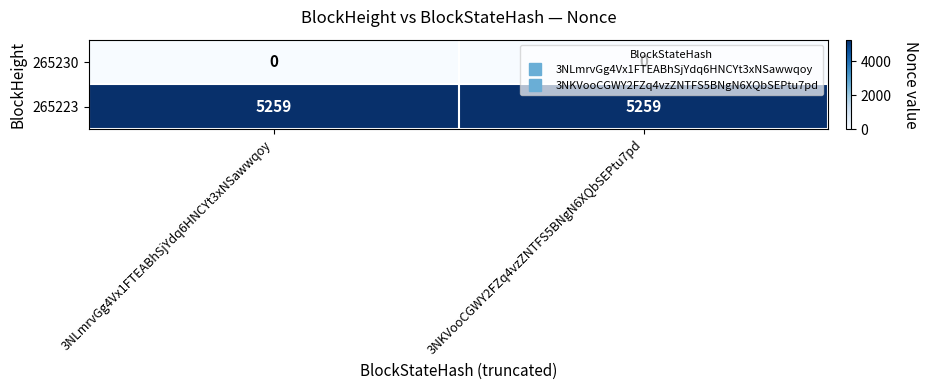

What is the total value across all series at 3NKVooCGWY2FZq4vzZNTFS5BNgN6XQbSEPtu7pd?

5259